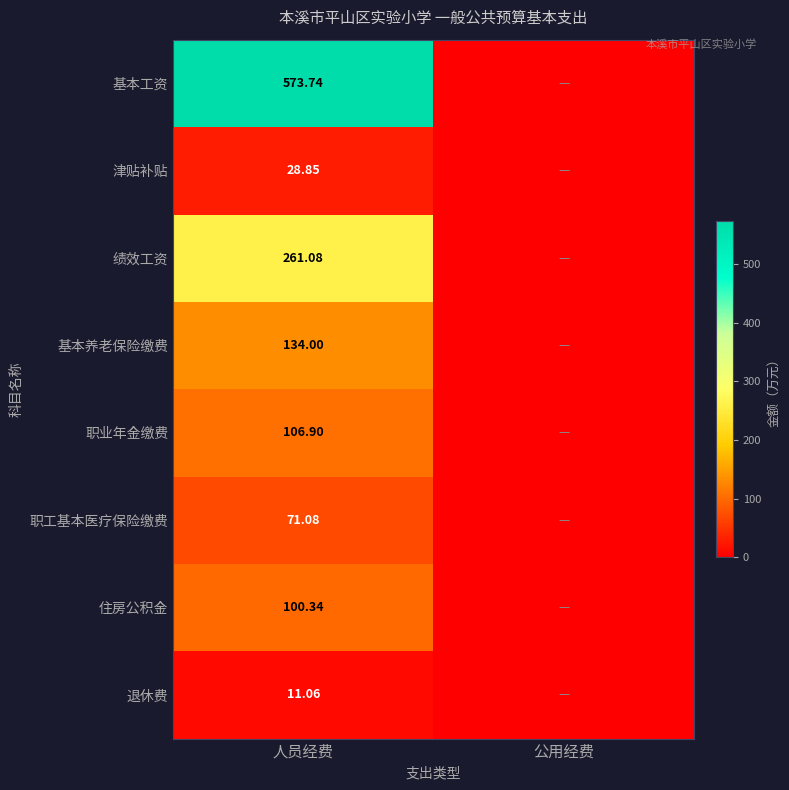

True or false: 基本工资 has a value of 573.7 at 人员经费.

True